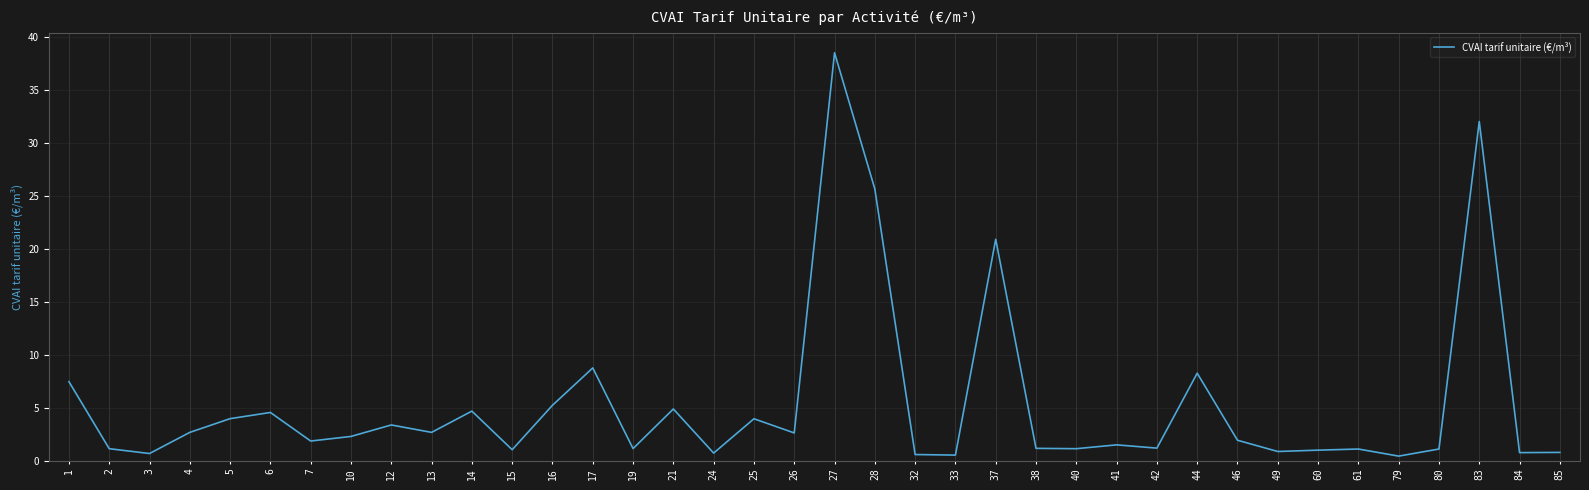

At which category does the data reach its first local peak?

6